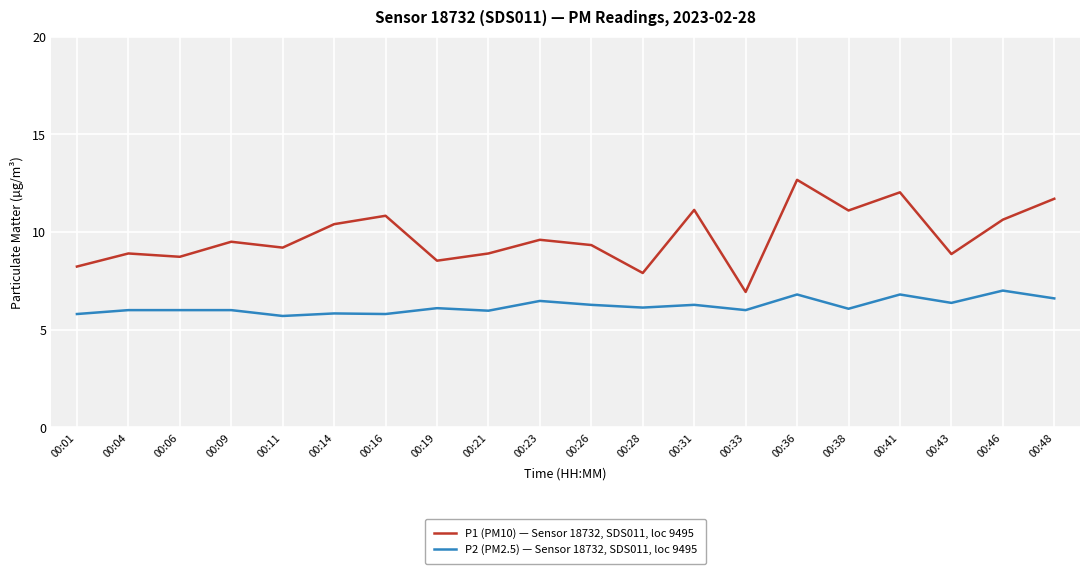

What is the sum of the P1 (PM10) — Sensor 18732, SDS011, loc 9495 values at 00:16 and 00:21?

19.7